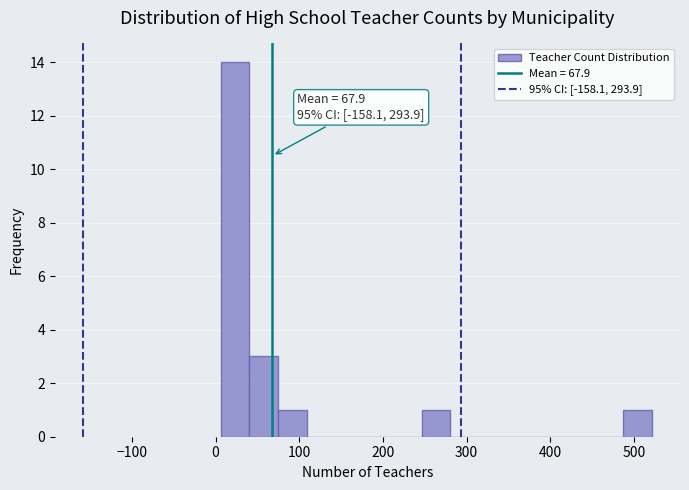

Read against the x-axis, roughly where is the centre of the tallest bar?

20